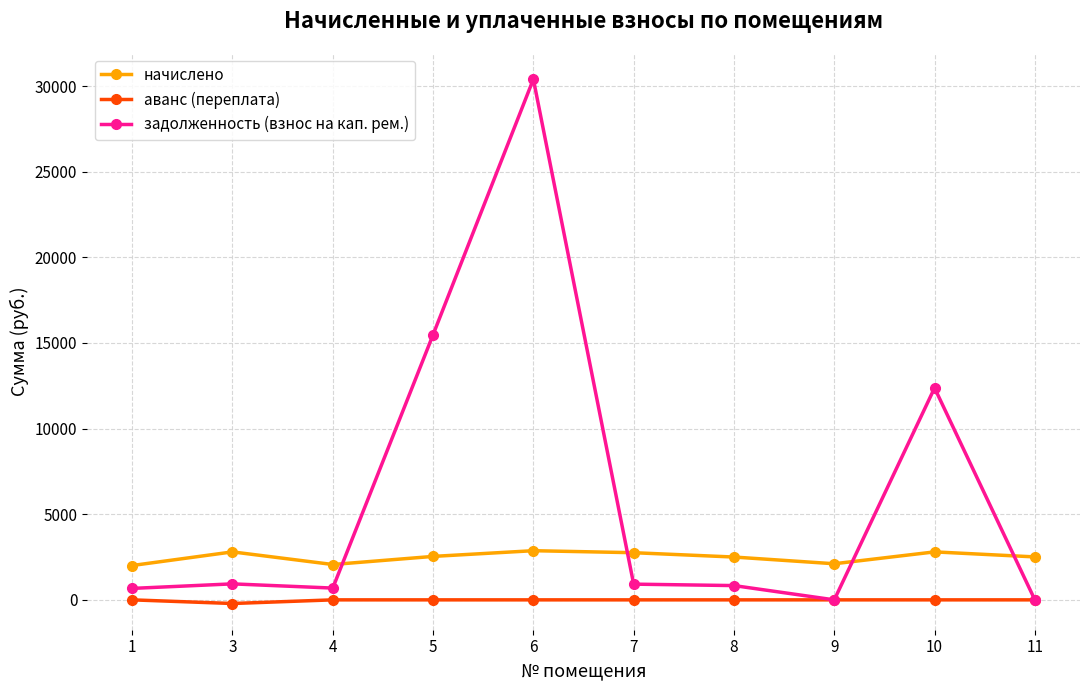

Which series has the widest spread of values?

задолженность (взнос на кап. рем.)